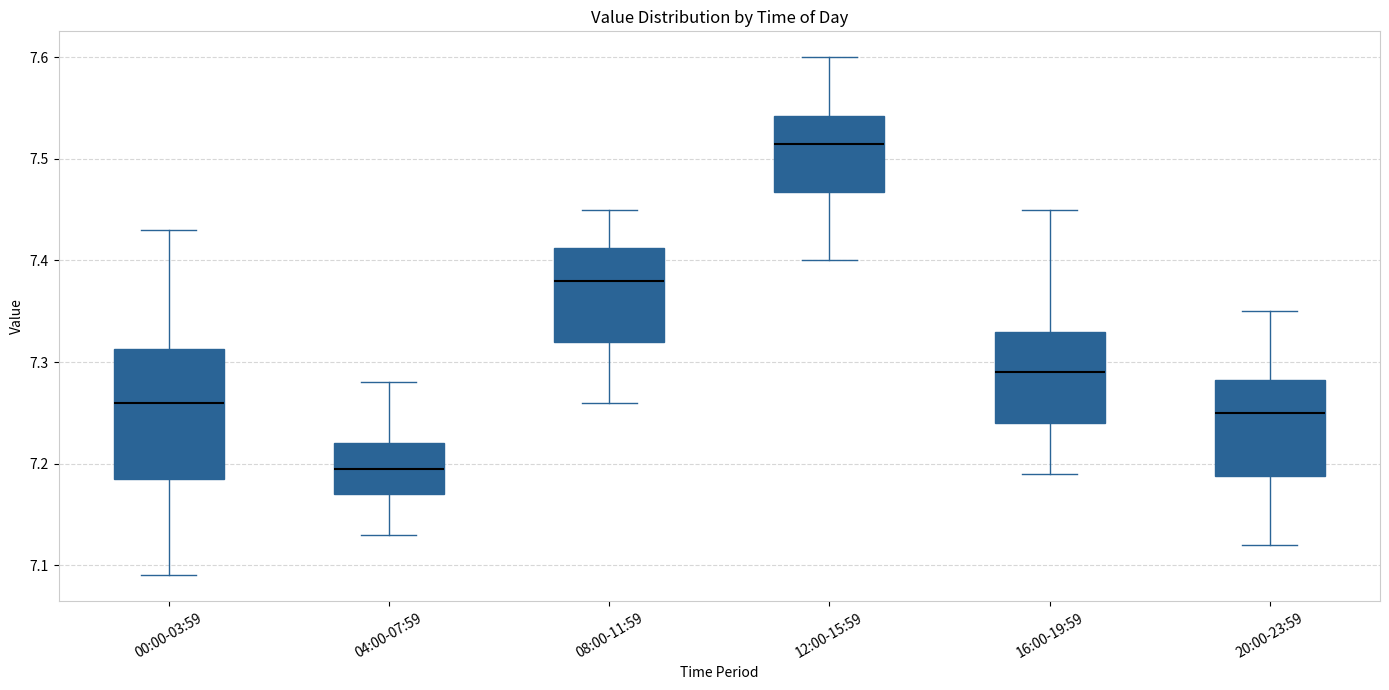

Reading left to right, read every box against the y-axis: the position of its median line, the range the box covers, and the ends of its whiskers. The values are not printed on the chart, so give them approximately, as read against the axis.

00:00-03:59: median 7.26, box 7.19 to 7.31, whiskers 7.09 to 7.43
04:00-07:59: median 7.20, box 7.17 to 7.22, whiskers 7.13 to 7.28
08:00-11:59: median 7.38, box 7.32 to 7.41, whiskers 7.26 to 7.45
12:00-15:59: median 7.52, box 7.47 to 7.54, whiskers 7.40 to 7.60
16:00-19:59: median 7.29, box 7.24 to 7.33, whiskers 7.19 to 7.45
20:00-23:59: median 7.25, box 7.19 to 7.28, whiskers 7.12 to 7.35